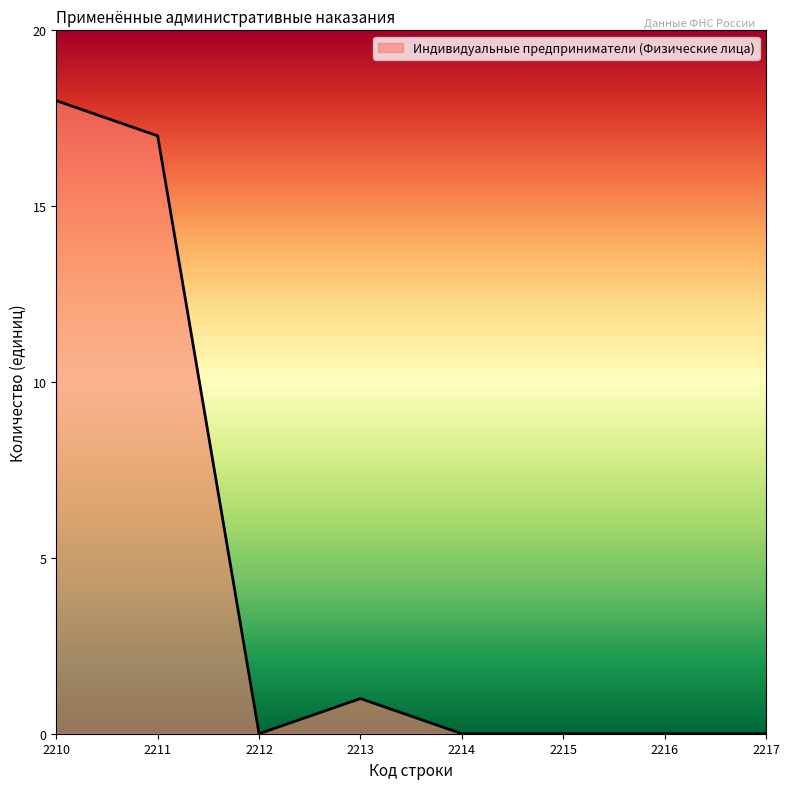

Count the number of data series in this chart.

1